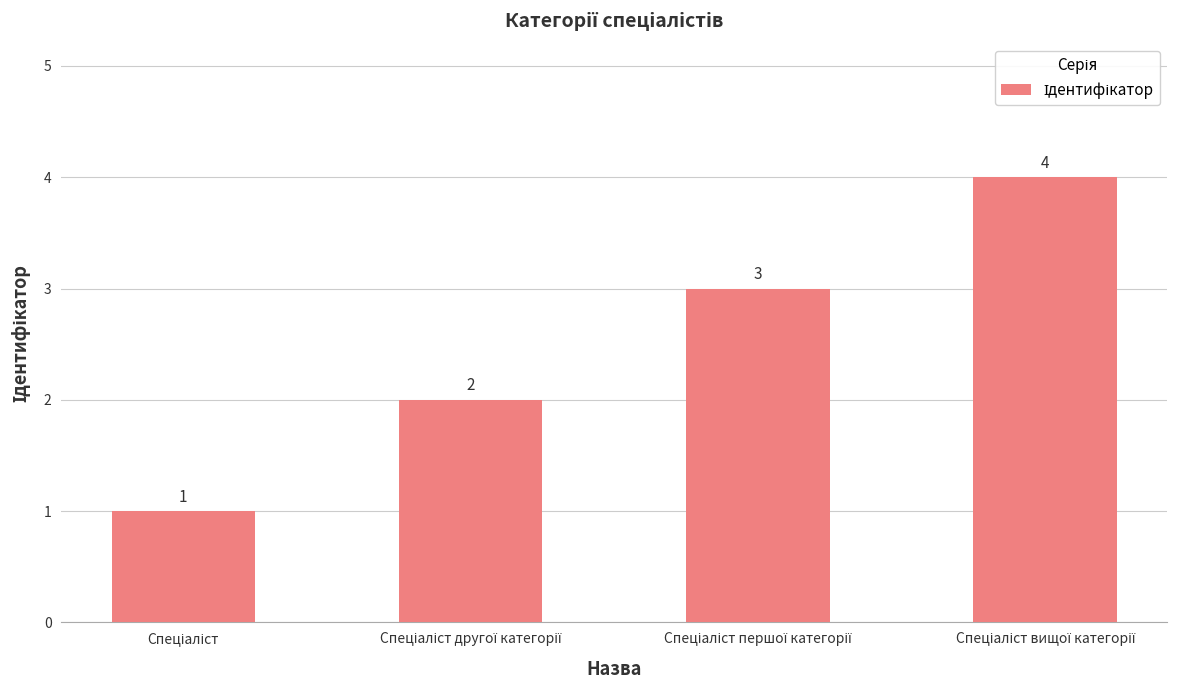

What is the greatest value displayed?

4